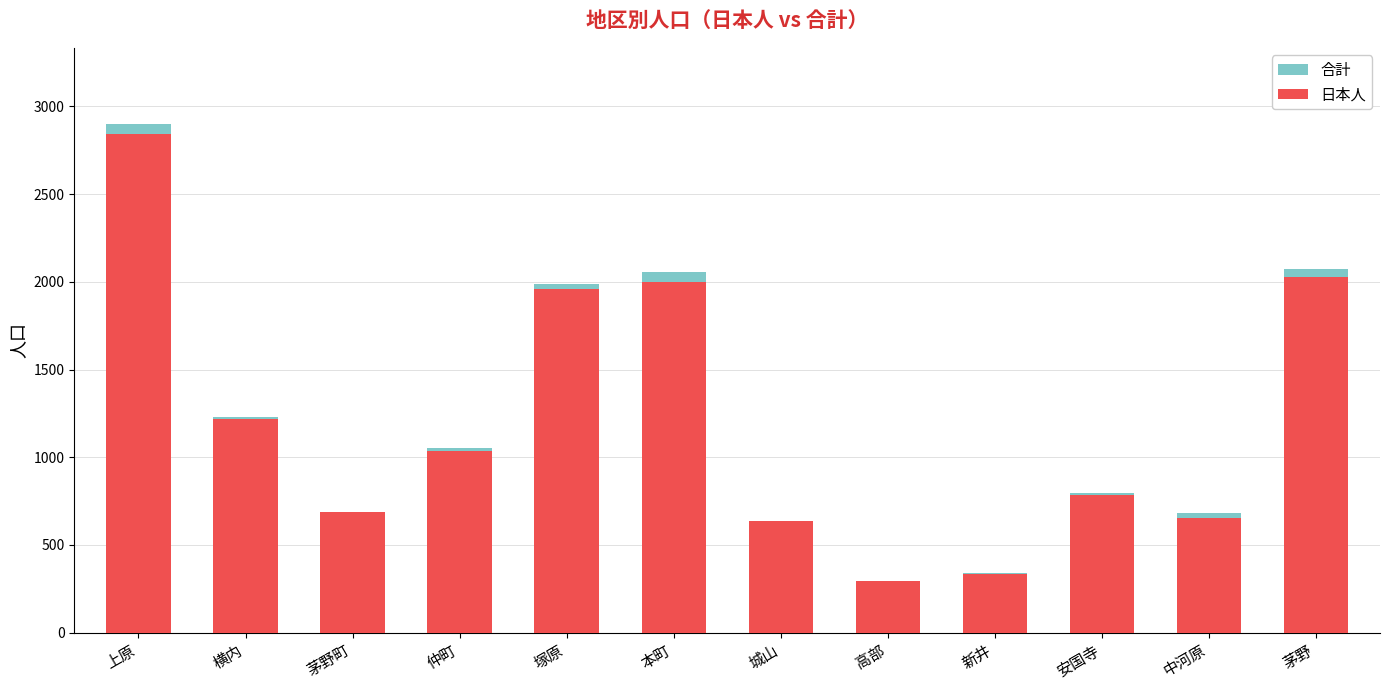

The 合計 series shows 1068 at 安国寺. True or false?

False